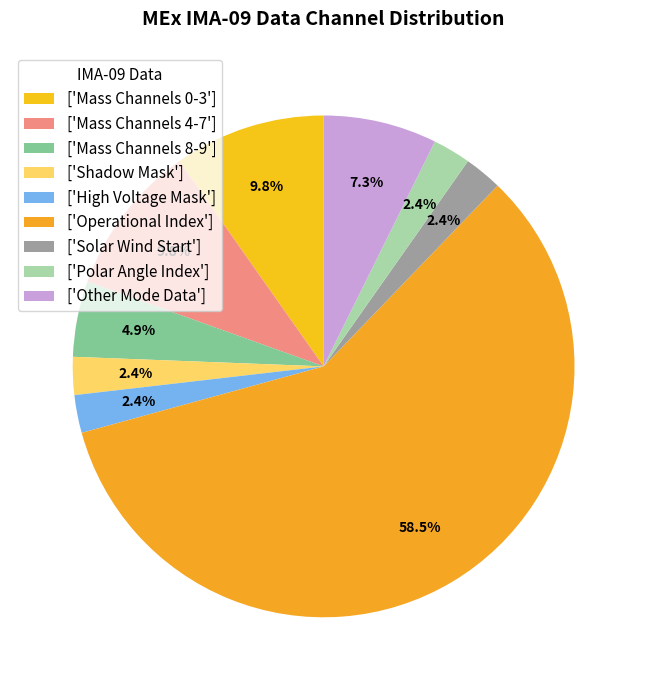

How many segments does this pie chart have?

9